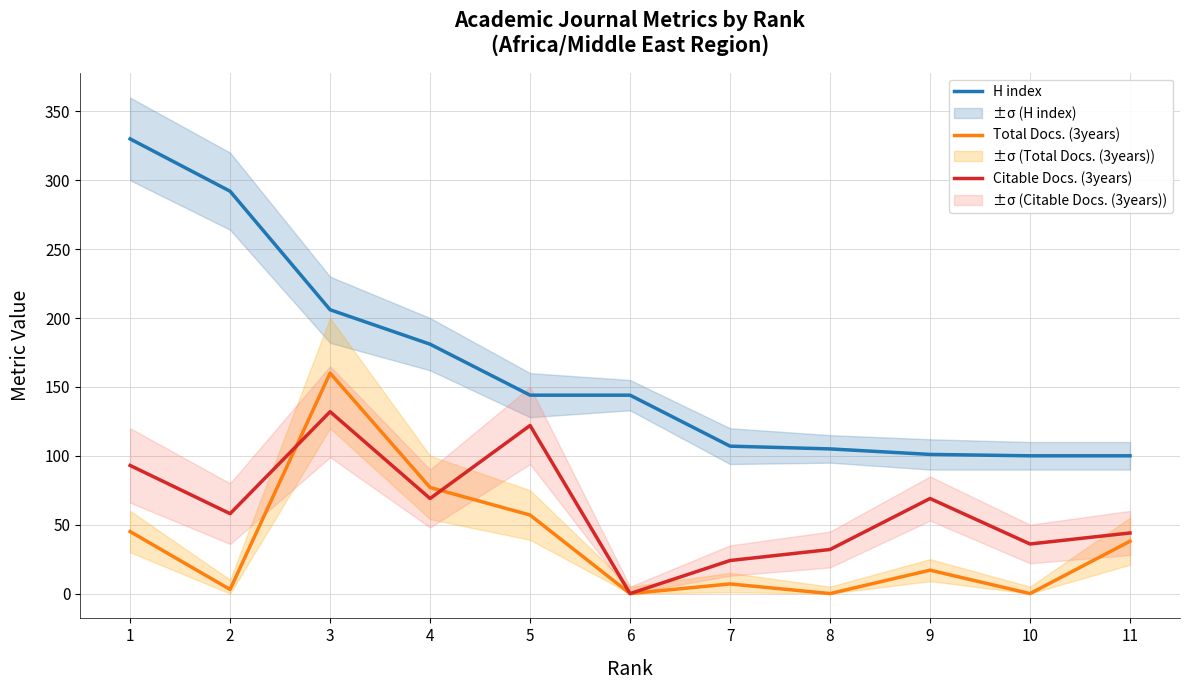

List the series in order of their peak value, lowest first.

Citable Docs. (3years), Total Docs. (3years), H index